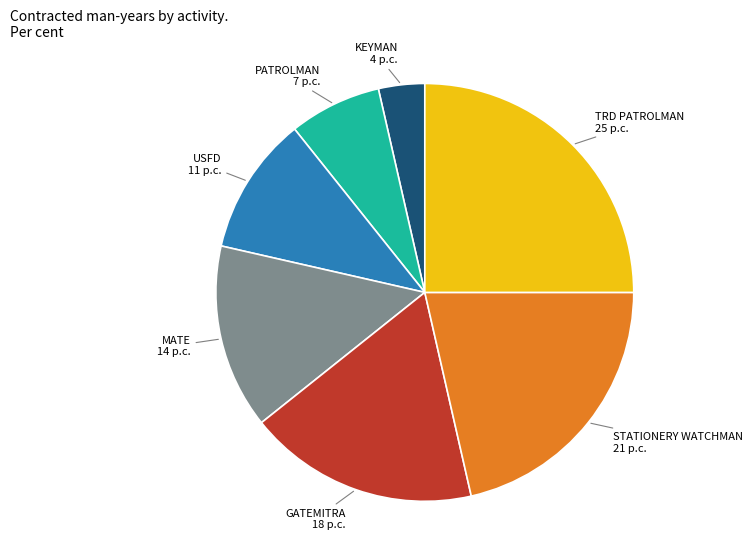

Is the sum of USFD and MATE greater than half?

No